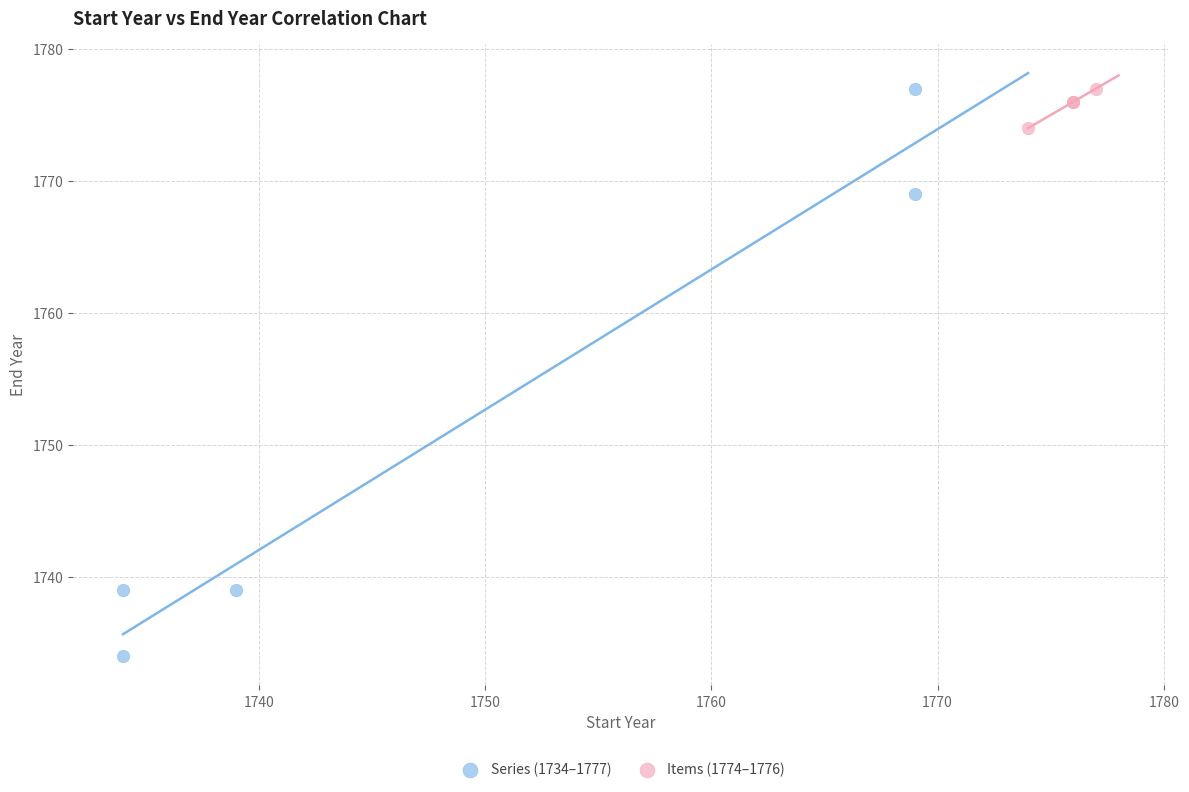

Which series has the widest spread of Y values?

Series (1734–1777)